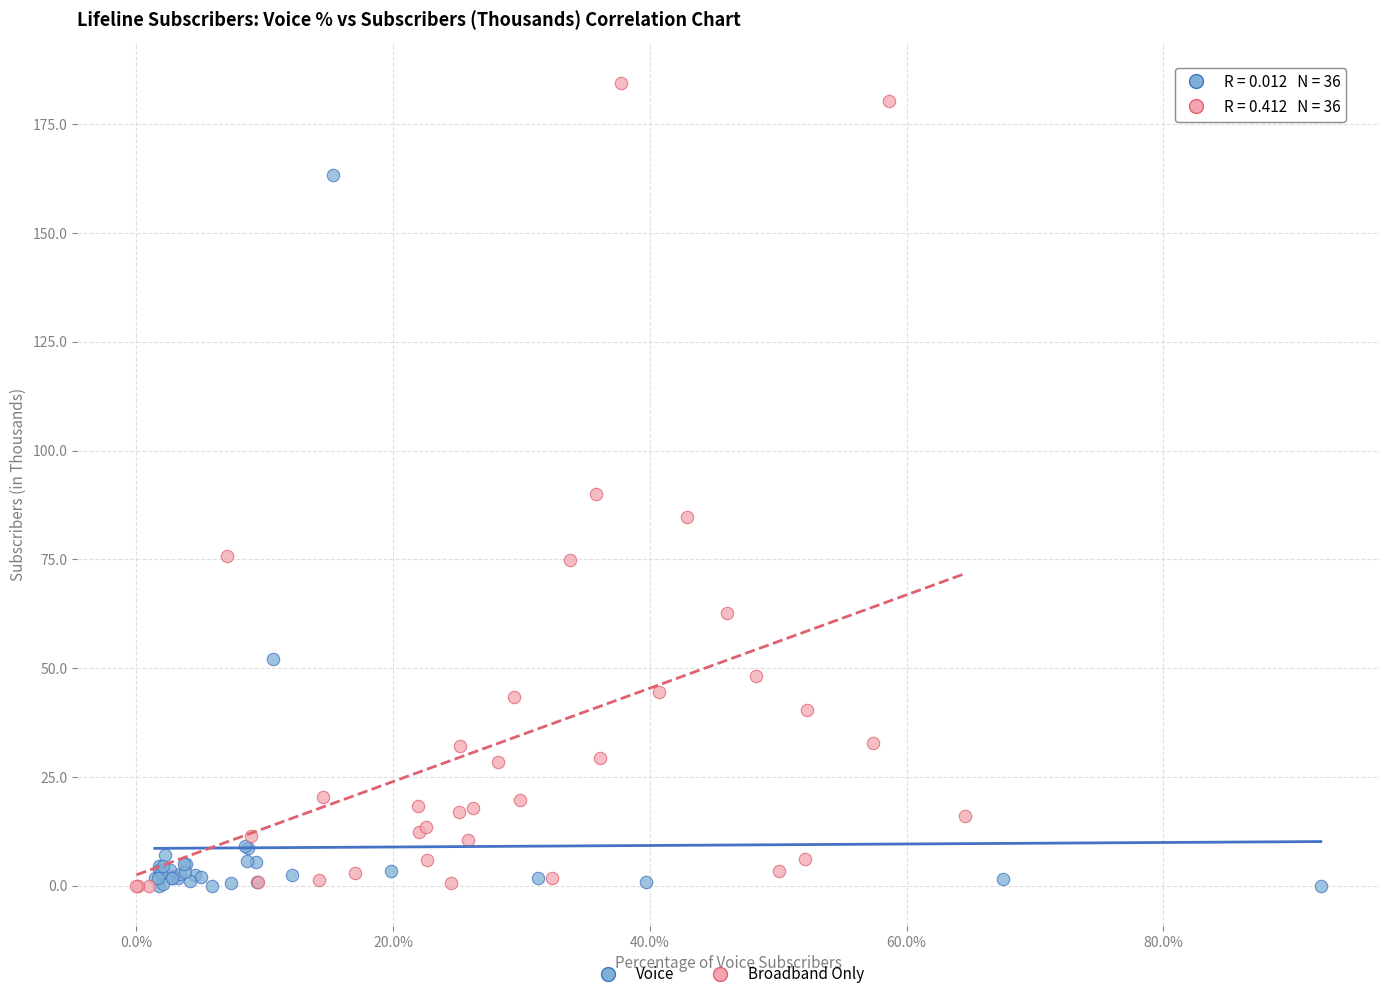

Which series contains the highest Y value?

Broadband Only